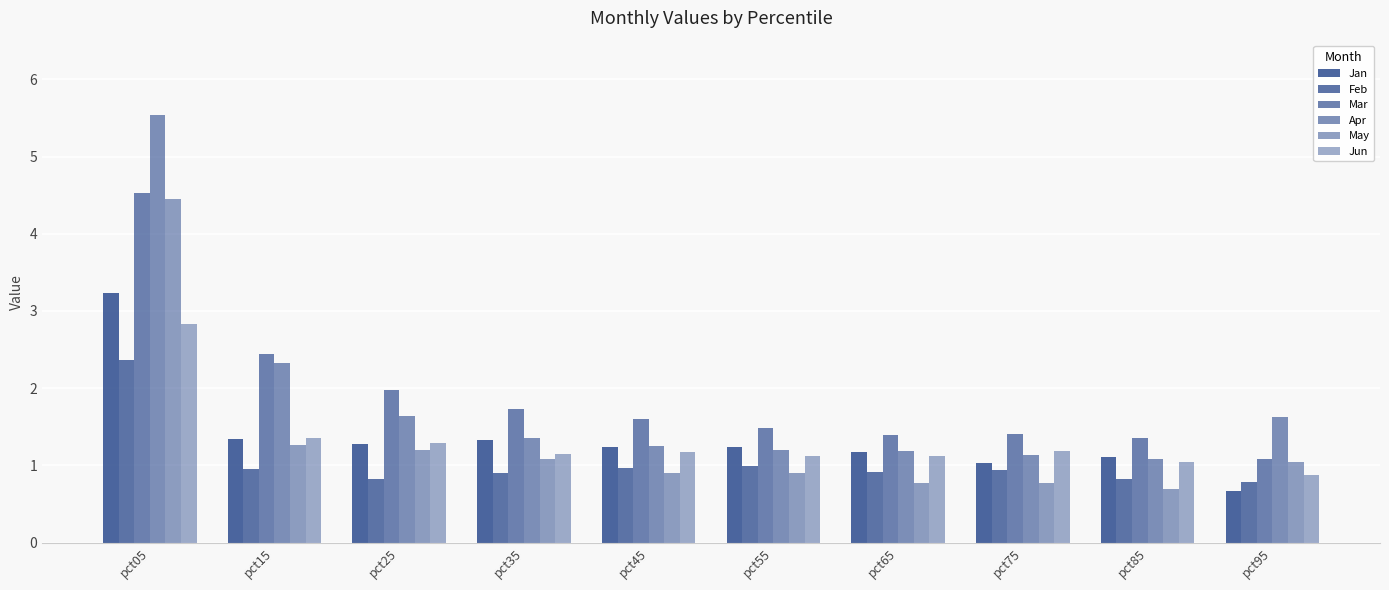

What is the value of the Apr bar at the 6th from the left?

1.2